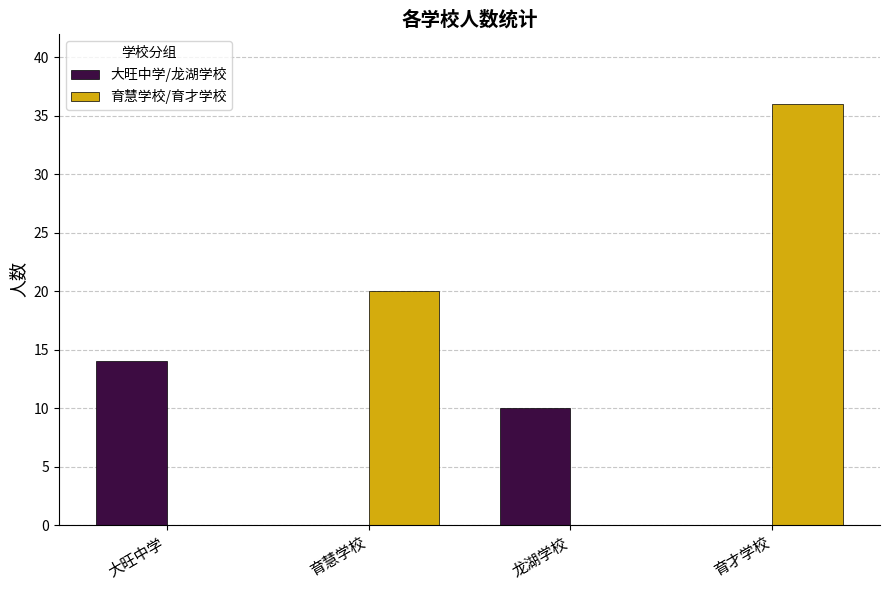

Between 大旺中学 and 龙湖学校, which series saw the biggest shift?

大旺中学/龙湖学校